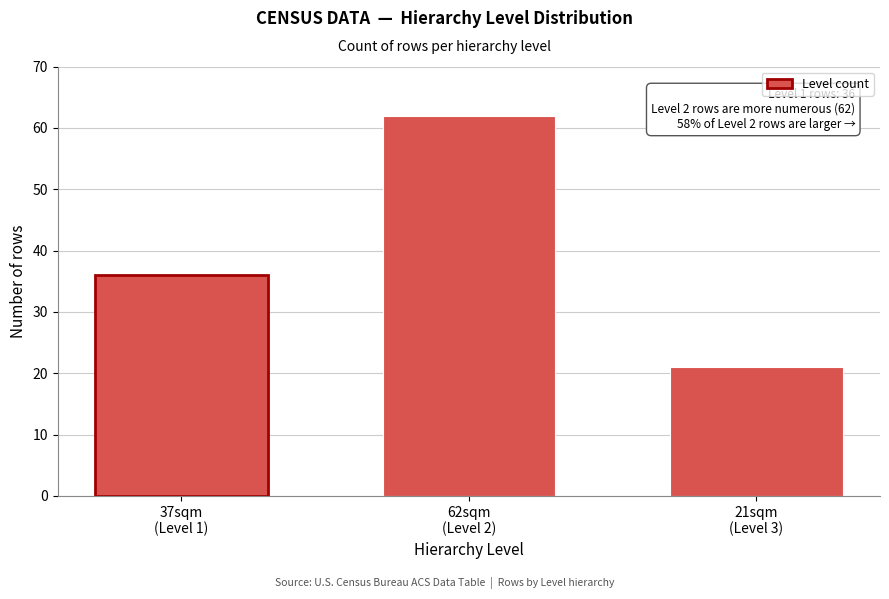

Reading left to right, what are all the values shown in this chart?

36	62	21